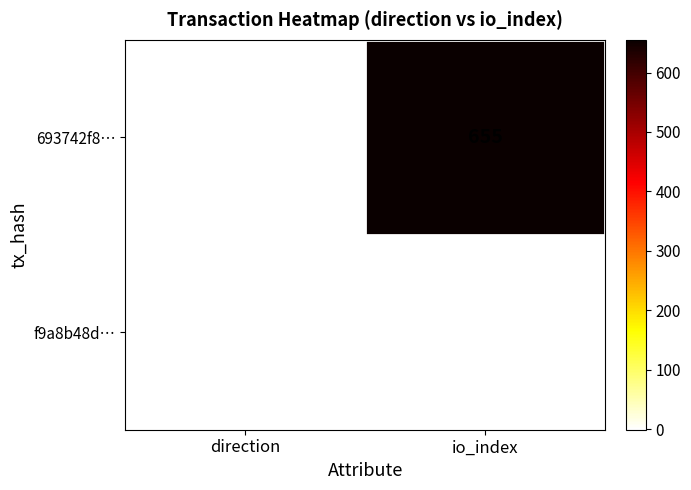

True or false: f9a8b48d… has a value of 0 at direction.

False